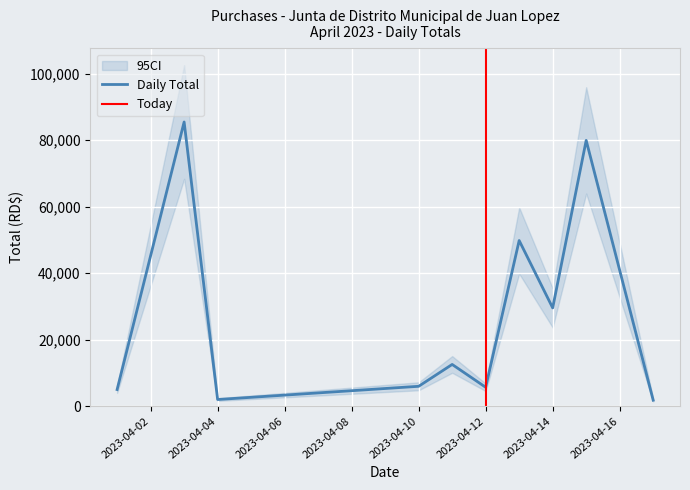

Is this an area chart (filled region under the line)?

No